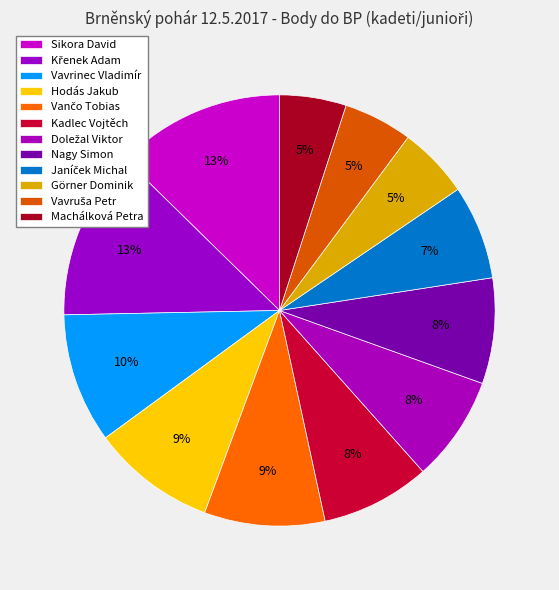

Count the number of slices in the pie.

12